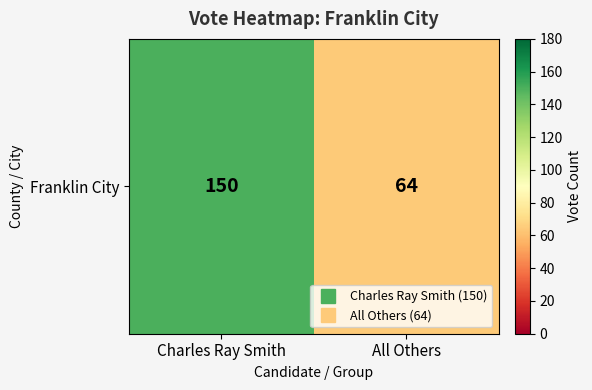

How many values are below 150?

1